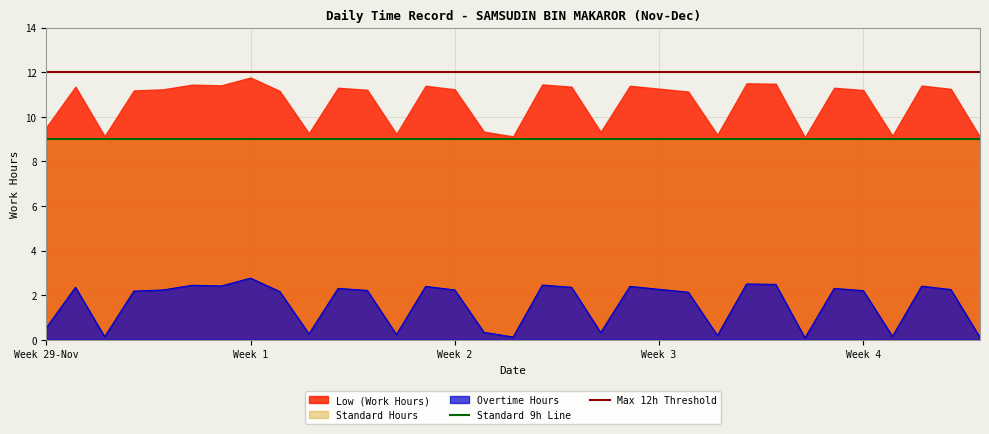

Which series has the largest total across all categories?

Max 12h Threshold